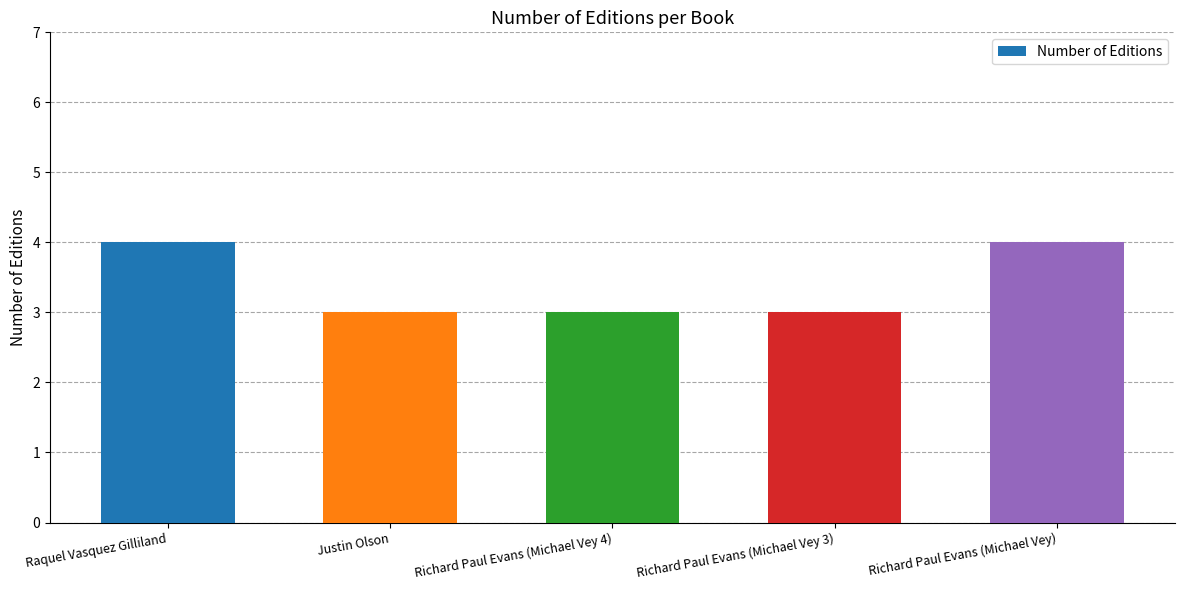

What position from the right is Richard Paul Evans (Michael Vey)?

1